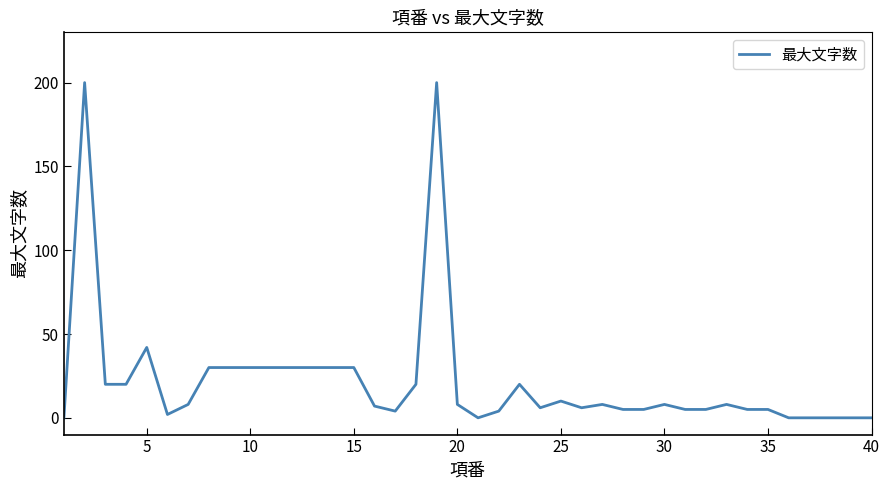

What is the maximum value shown in the chart?

200